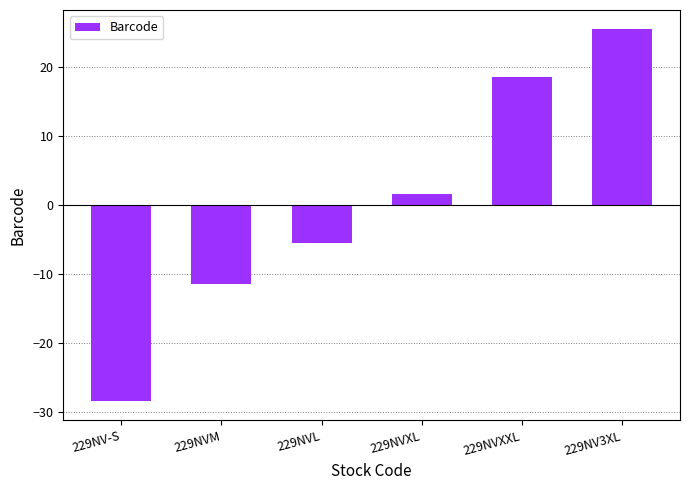

What is the difference between the second highest and minimum values?

47.0